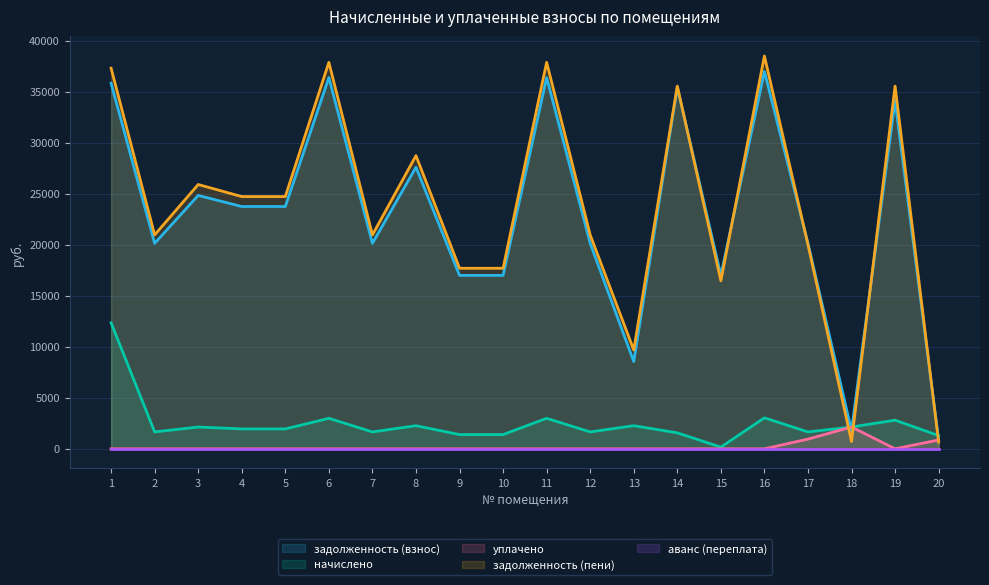

Between 8 and 19, which series saw the biggest shift?

задолженность (пени)